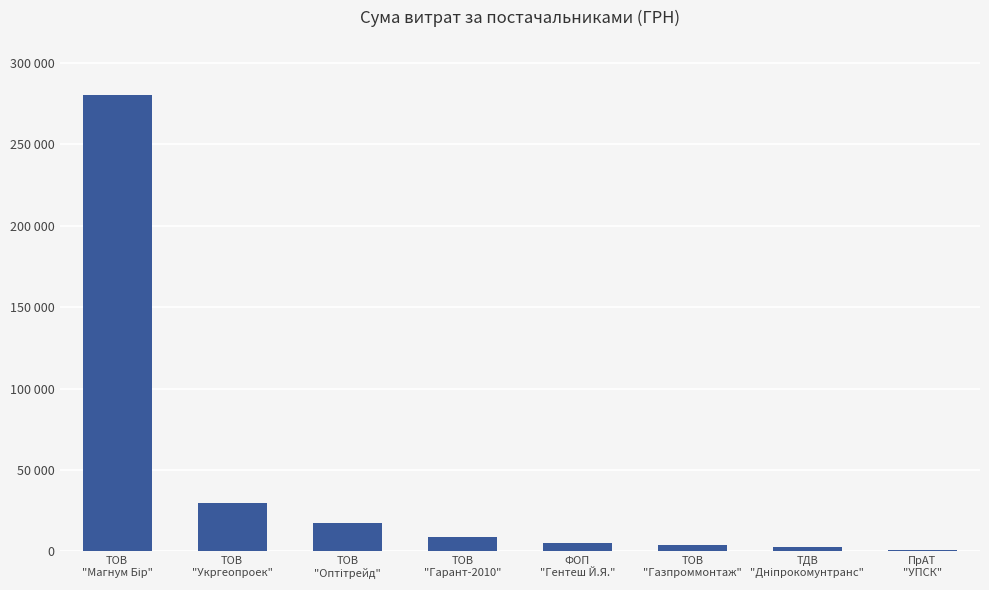

What is the average value?

43500.9